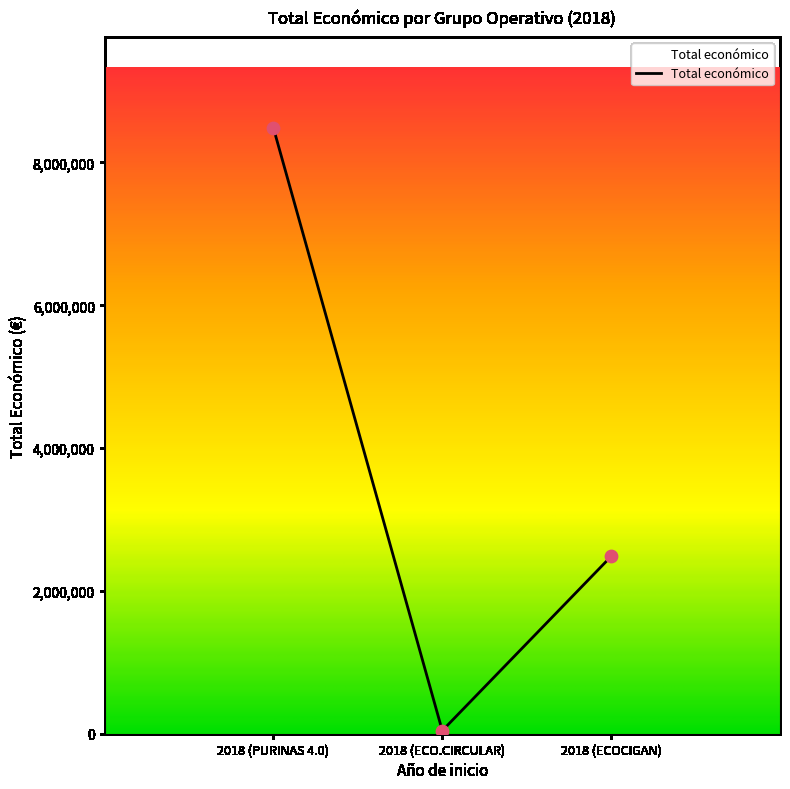

What is the ratio of the value at 2018 (PURINAS 4.0) to the value at 2018 (ECOCIGAN)?

3.4